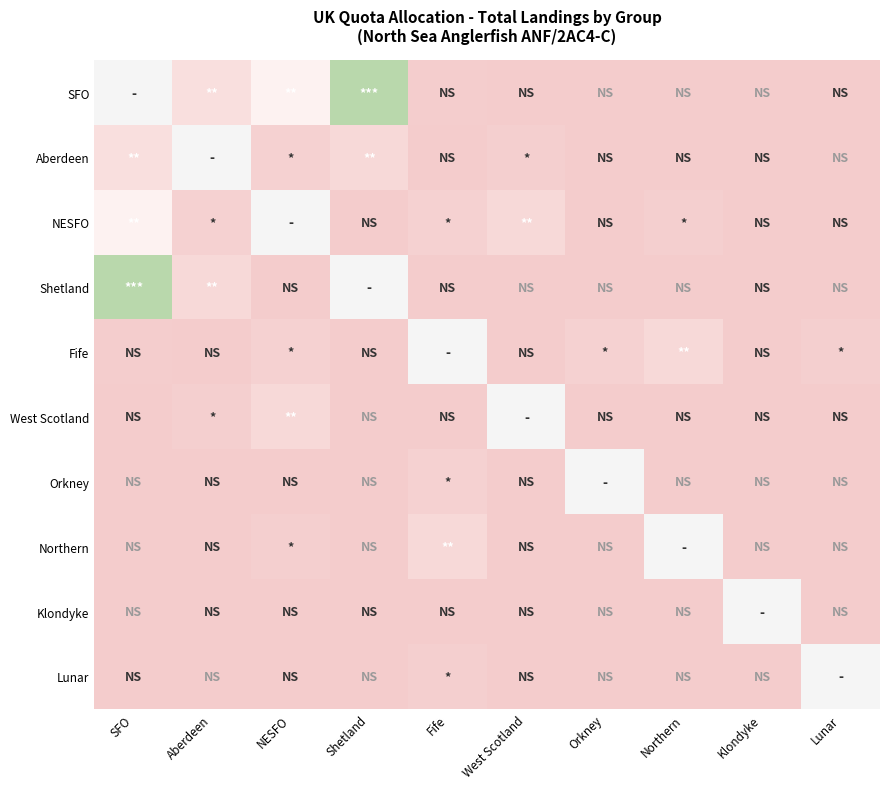

The value of Shetland at Orkney is 0.0. True or false?

True